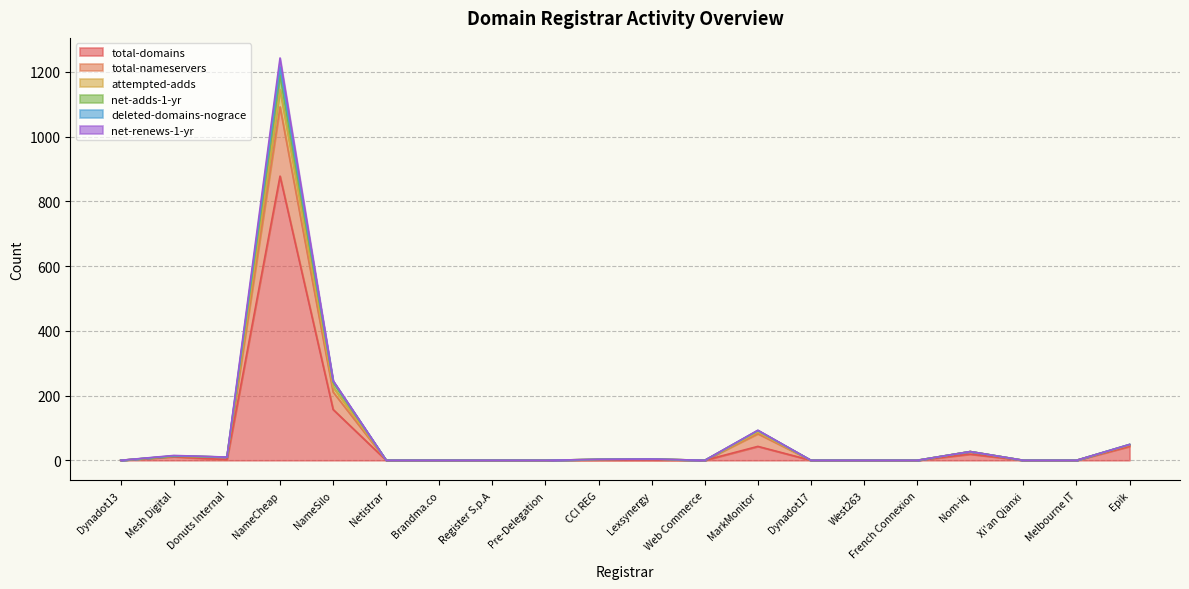

Which category has the highest value in the total-domains series?

NameCheap